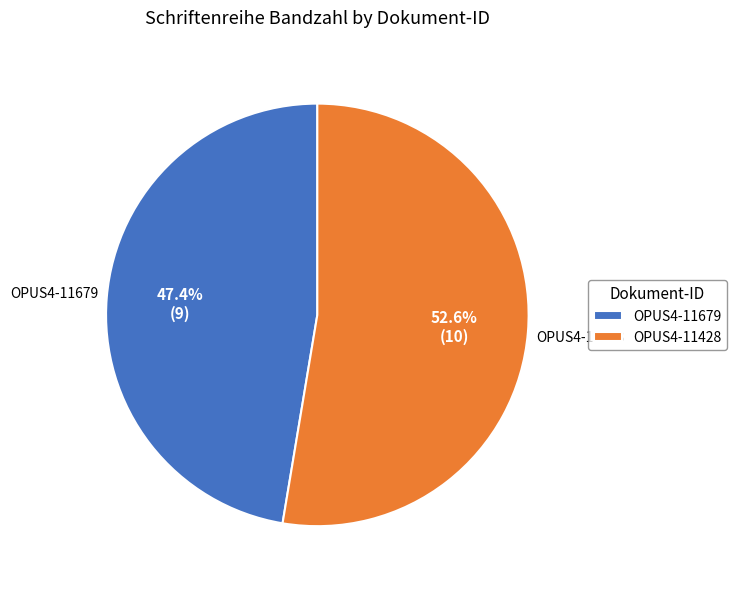

Does OPUS4-11679 account for over 50% of the chart?

No